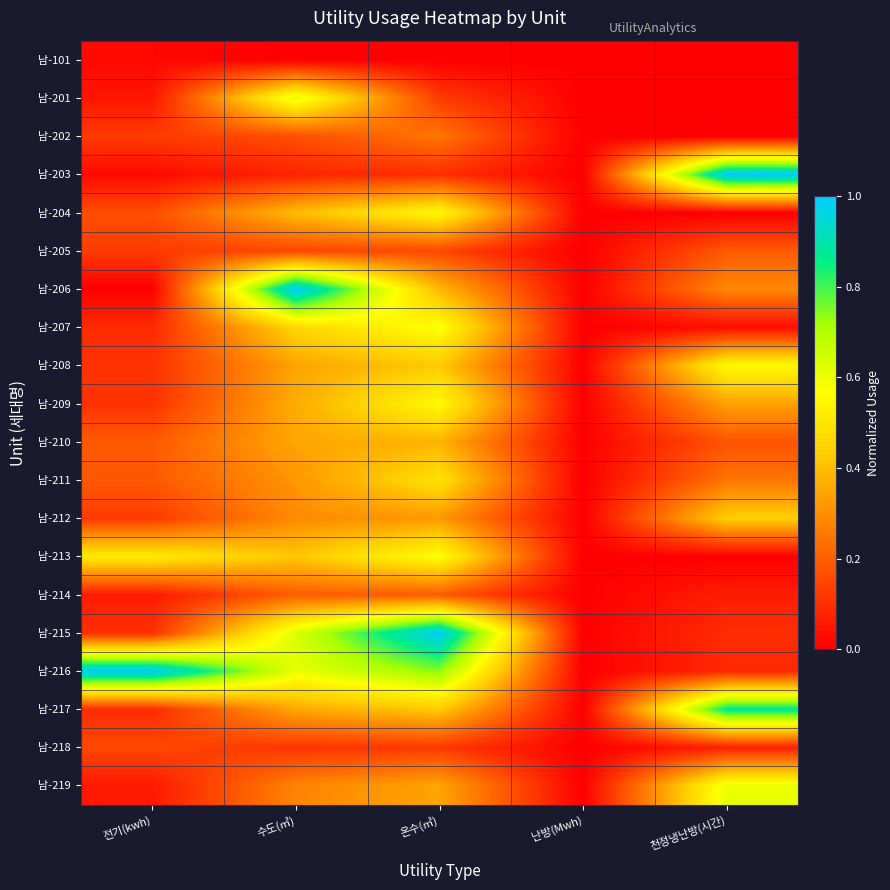

Which series changed the most between 전기(kwh) and 난방(Mwh)?

남-216